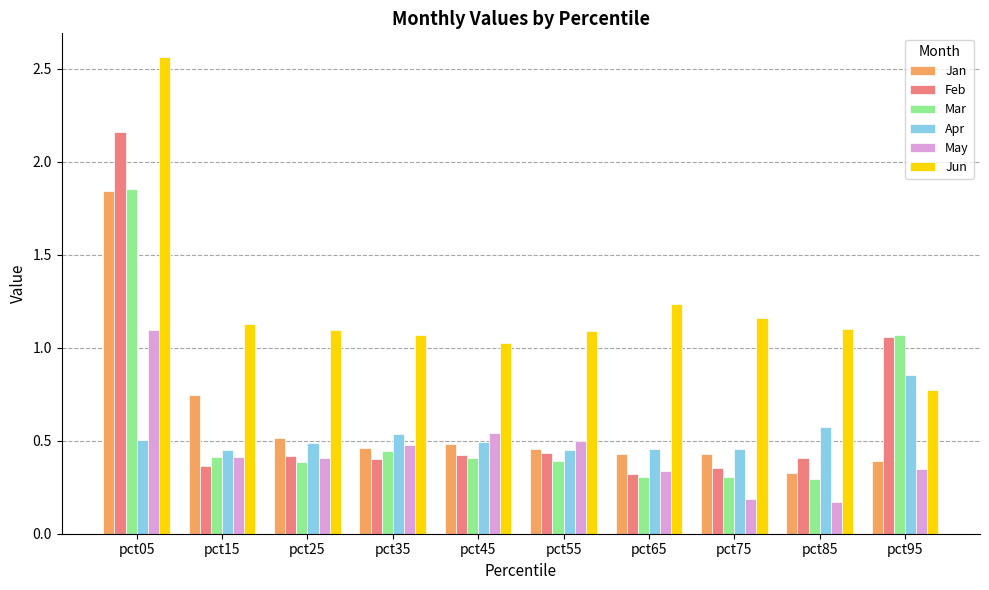

At which category is the sum across all series the highest?

pct05